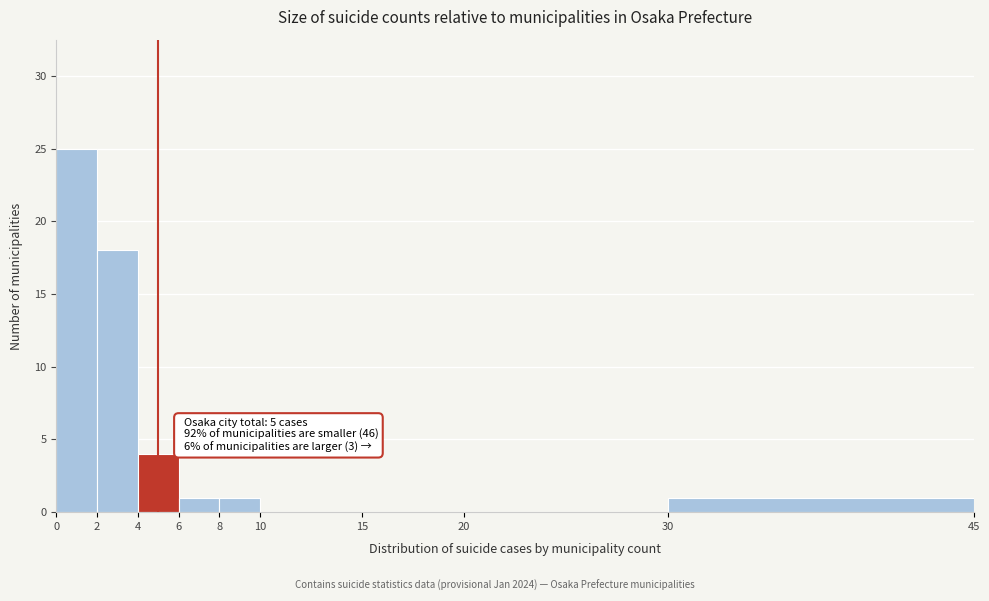

Over which range of the x-axis is the bar tallest?

0 to 2